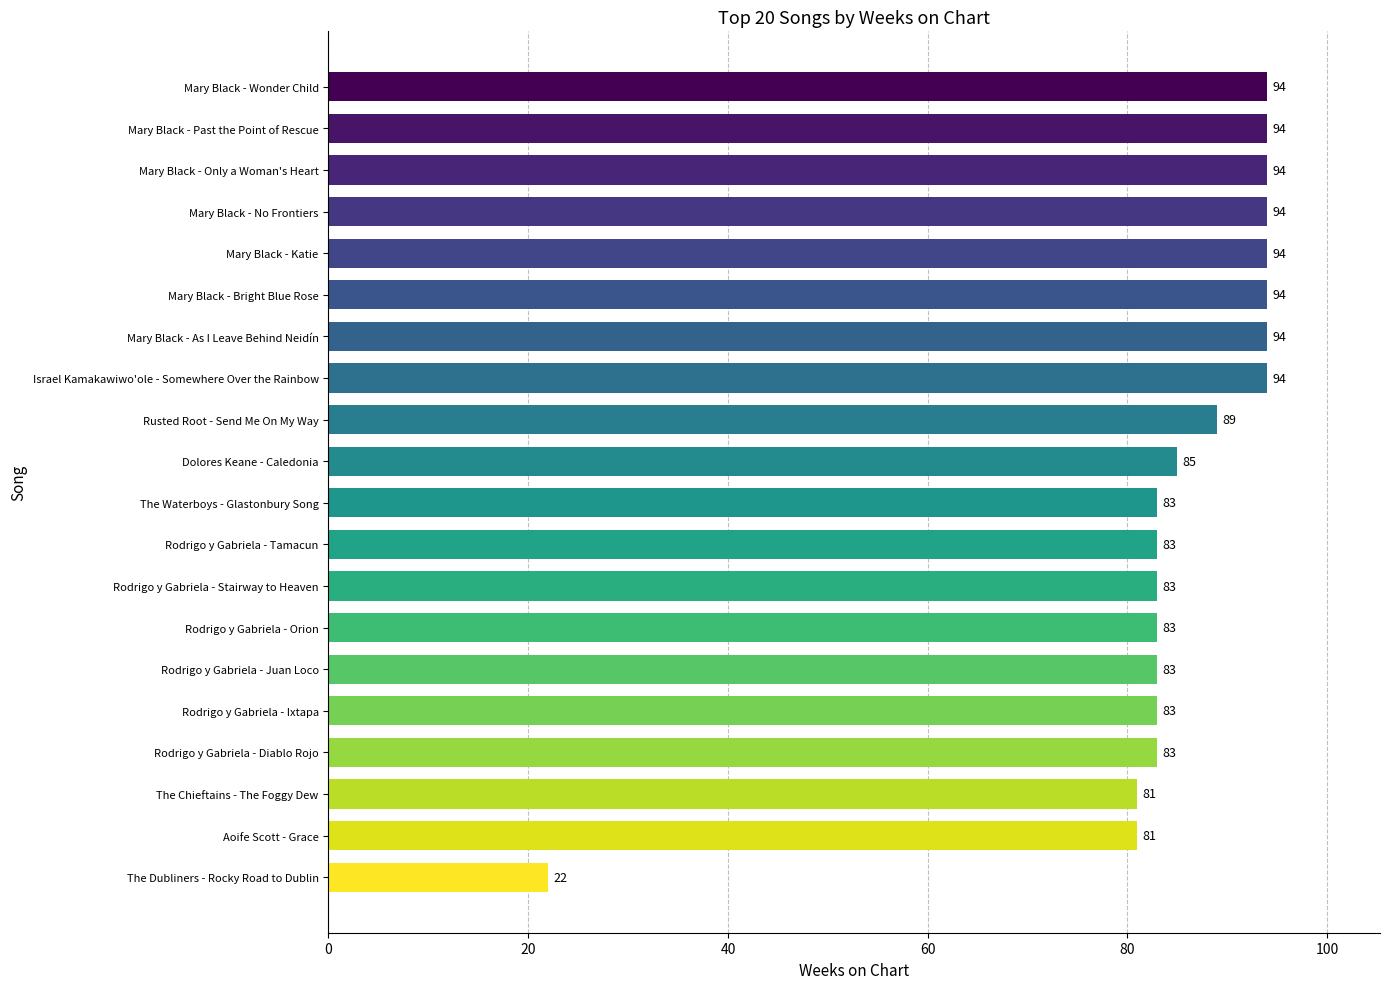

The value at Rodrigo y Gabriela - Orion is 117. True or false?

False